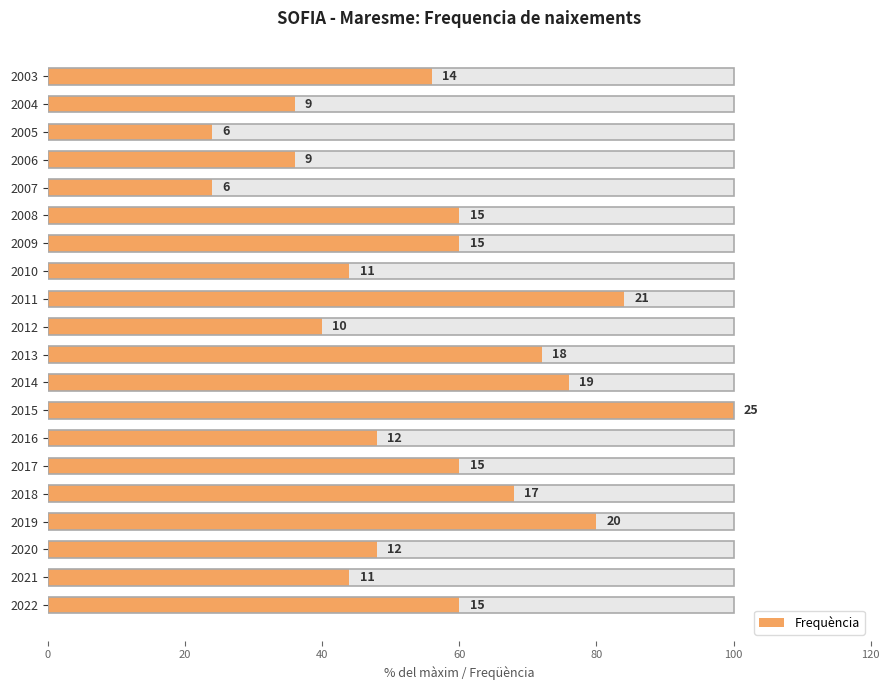

Which has a higher value, 2016 or 2019?

2019